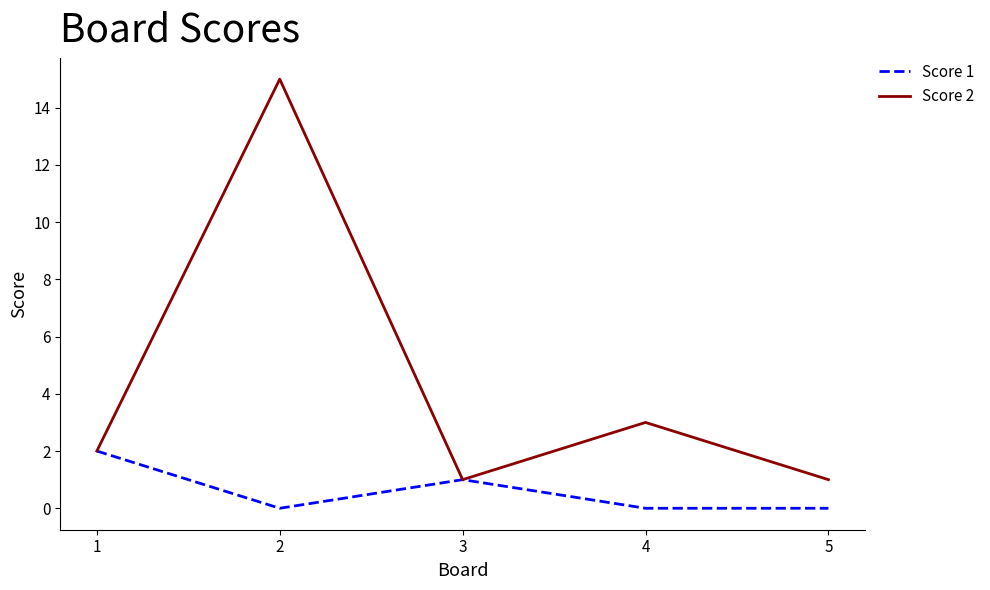

How many categories are shown in the chart?

5